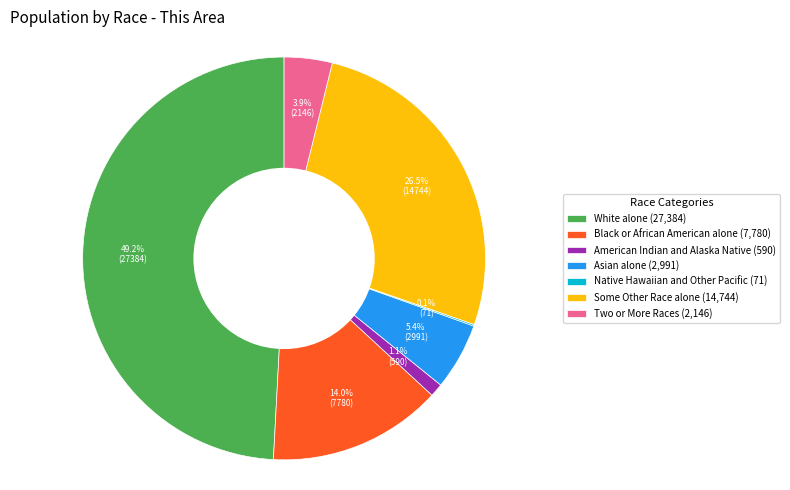

Does any single category account for the majority?

No